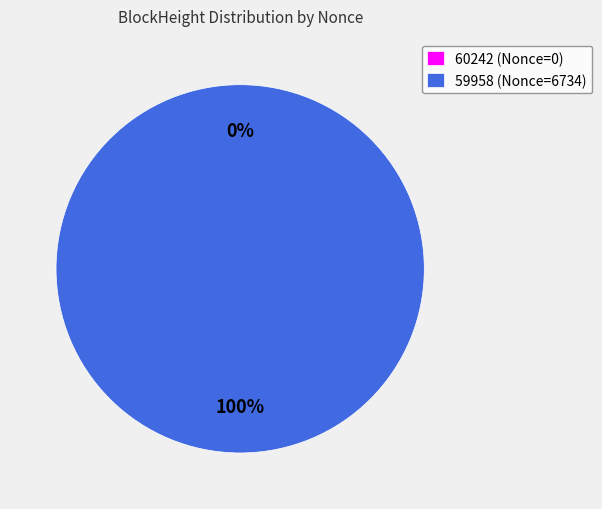

Which category has the biggest portion of the pie?

59958